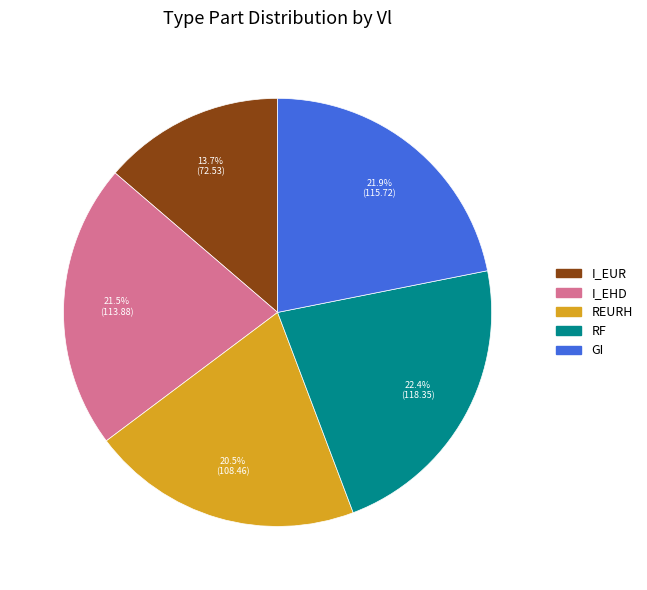

How many slices are in this pie chart?

5